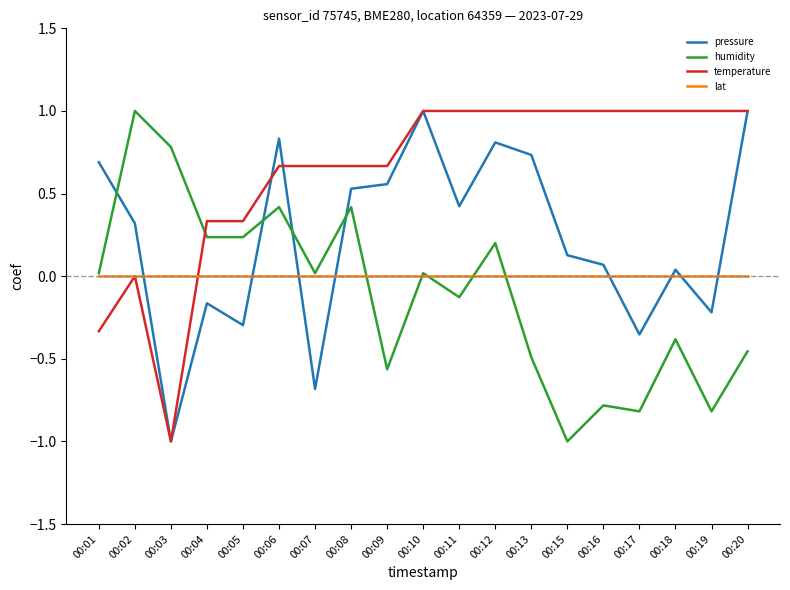

Between which two adjacent categories do lat and pressure first intersect?

00:02 and 00:03